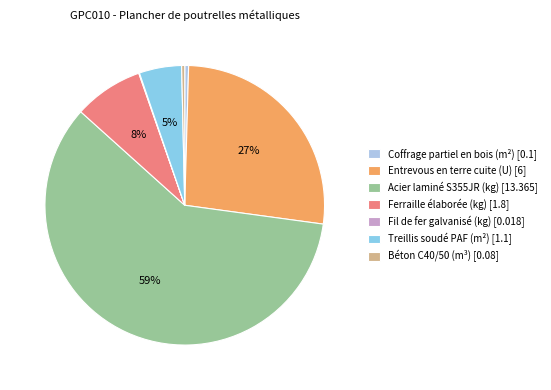

True or false: Béton C40/50 (m³) accounts for 0% of the total.

True